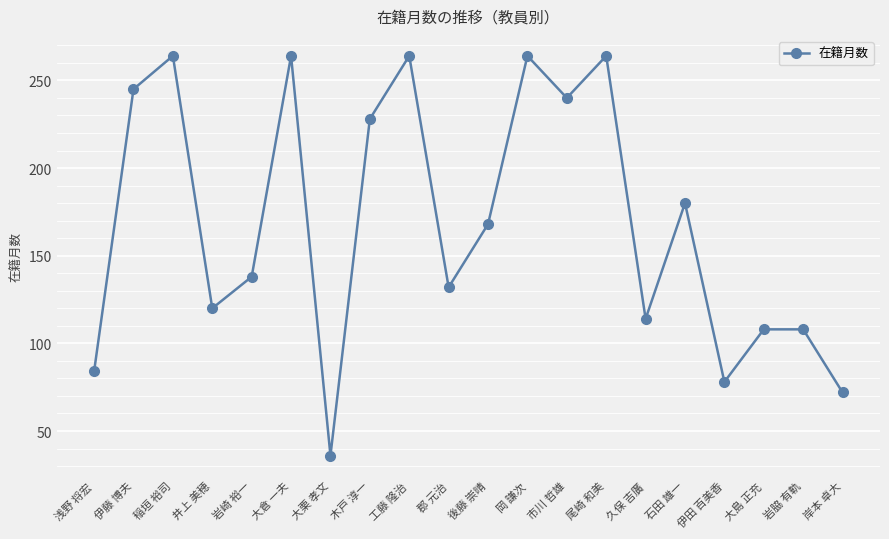

What is the sum of the values at 久保 吉廣 and 井上 美穂?

234